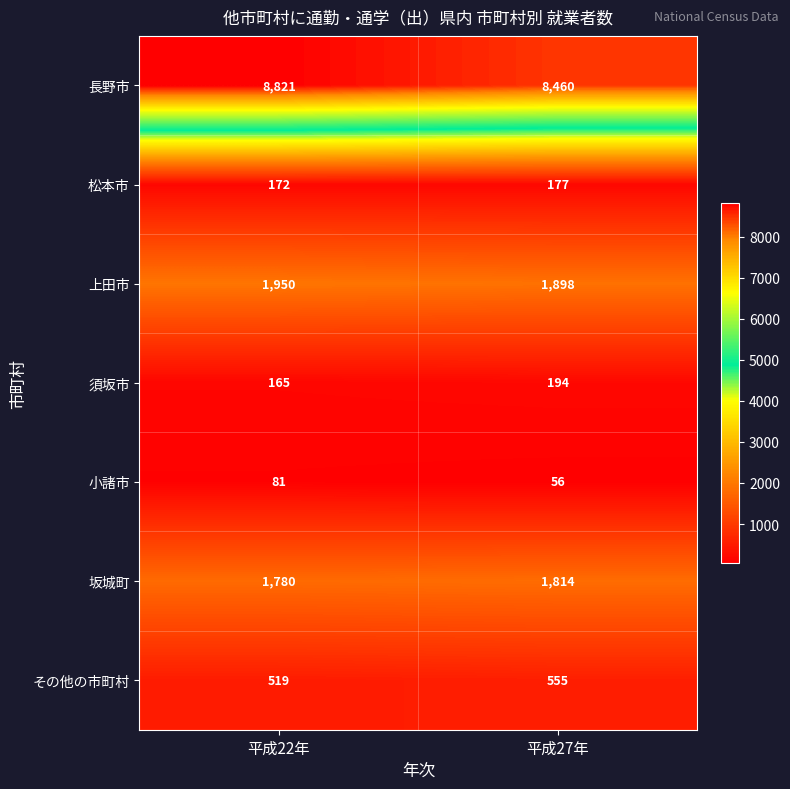

At 平成27年, list the series in order from largest to smallest.

長野市, 上田市, 坂城町, その他の市町村, 須坂市, 松本市, 小諸市